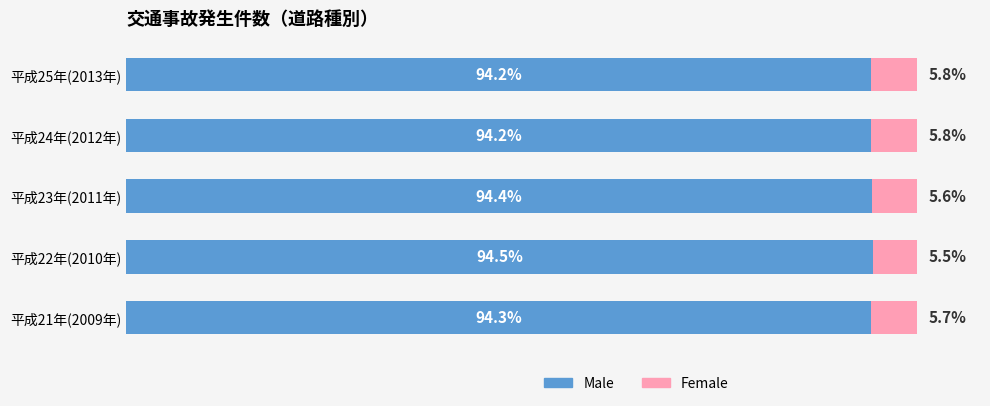

Which category has the highest value in the Male series?

平成22年(2010年)